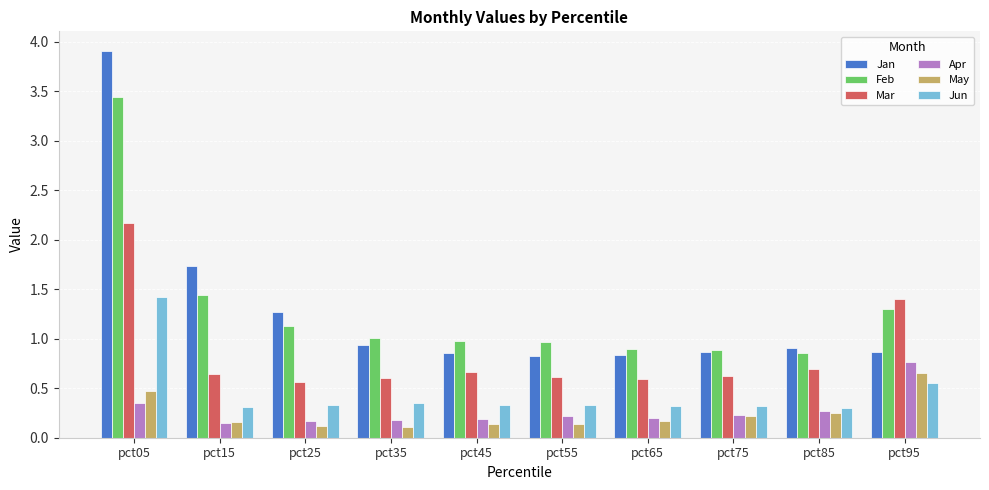

Is the value of Mar at pct85 greater than the value of Jun at pct65?

Yes